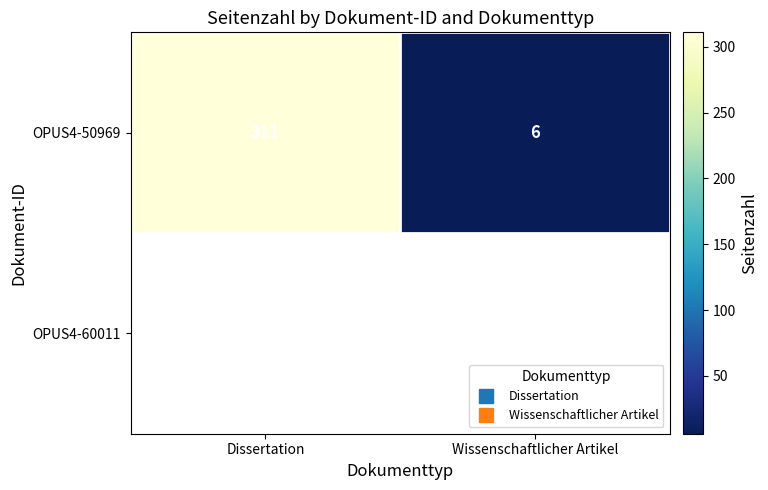

Between Dissertation and Wissenschaftlicher Artikel, which is larger?

Dissertation